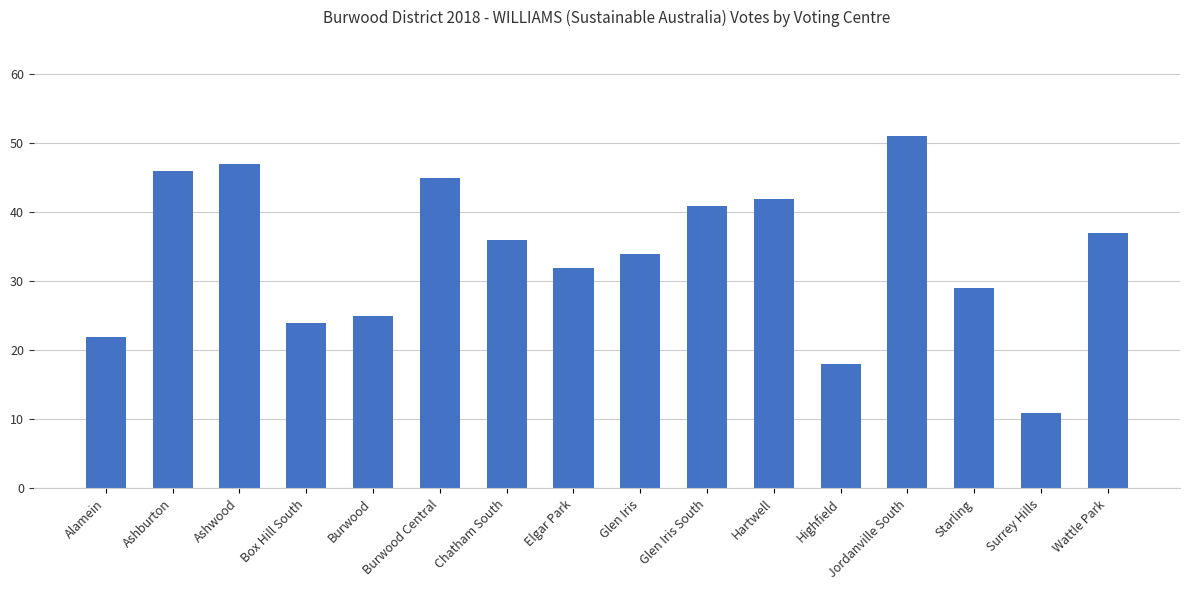

What is the difference between the maximum and minimum values?

40